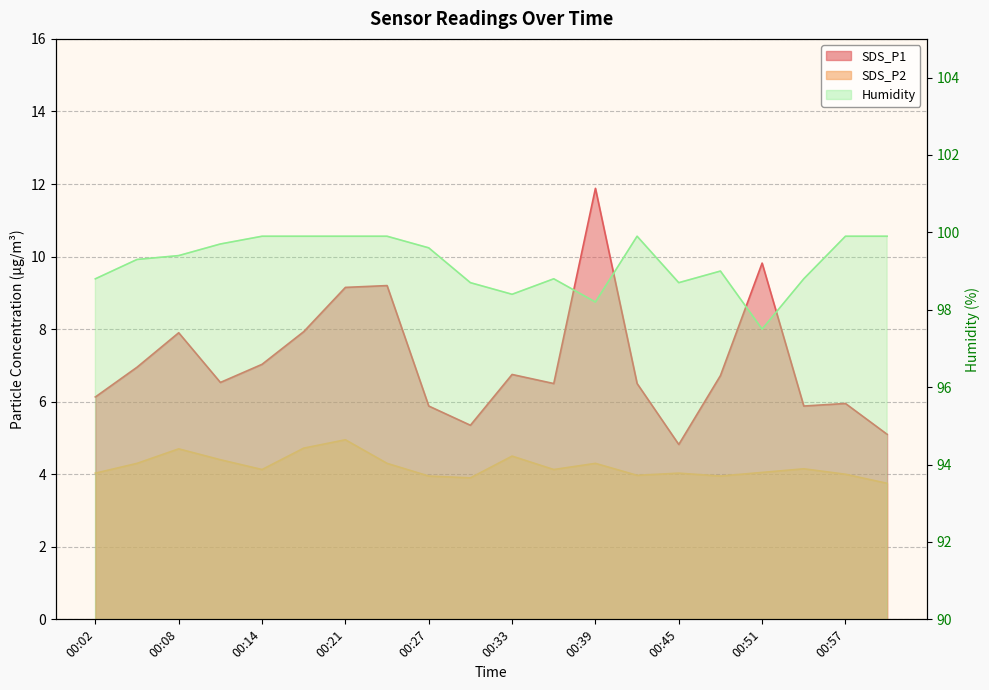

What is the difference between the maximum and minimum values in the Humidity series?

2.4